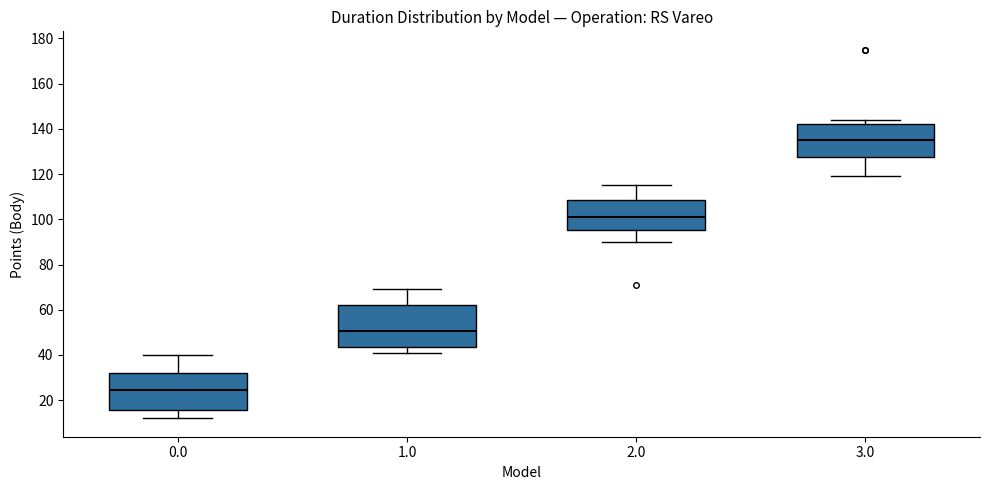

Where does the lower whisker of the box at x = 2.0 end on the y-axis? The values are not printed on the chart, so give them approximately, as read against the axis.

90